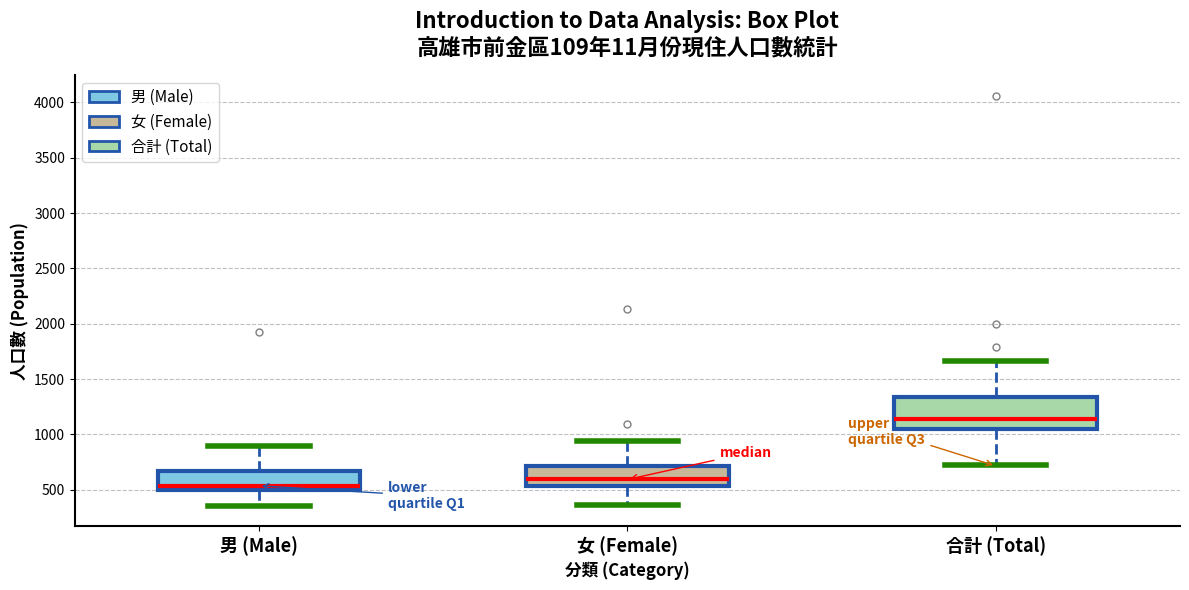

Reading left to right, read every box against the y-axis: the position of its median line, the range the box covers, and the ends of its whiskers. The values are not printed on the chart, so give them approximately, as read against the axis.

男 (Male): median 550, box 500 to 650, whiskers 350 to 900
女 (Female): median 600, box 550 to 700, whiskers 350 to 950
合計 (Total): median 1150, box 1050 to 1350, whiskers 750 to 1650